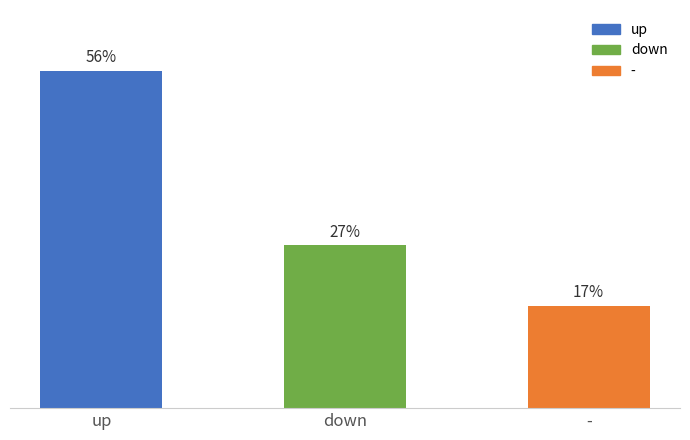

What is the label of the 1st bar from the right?

-